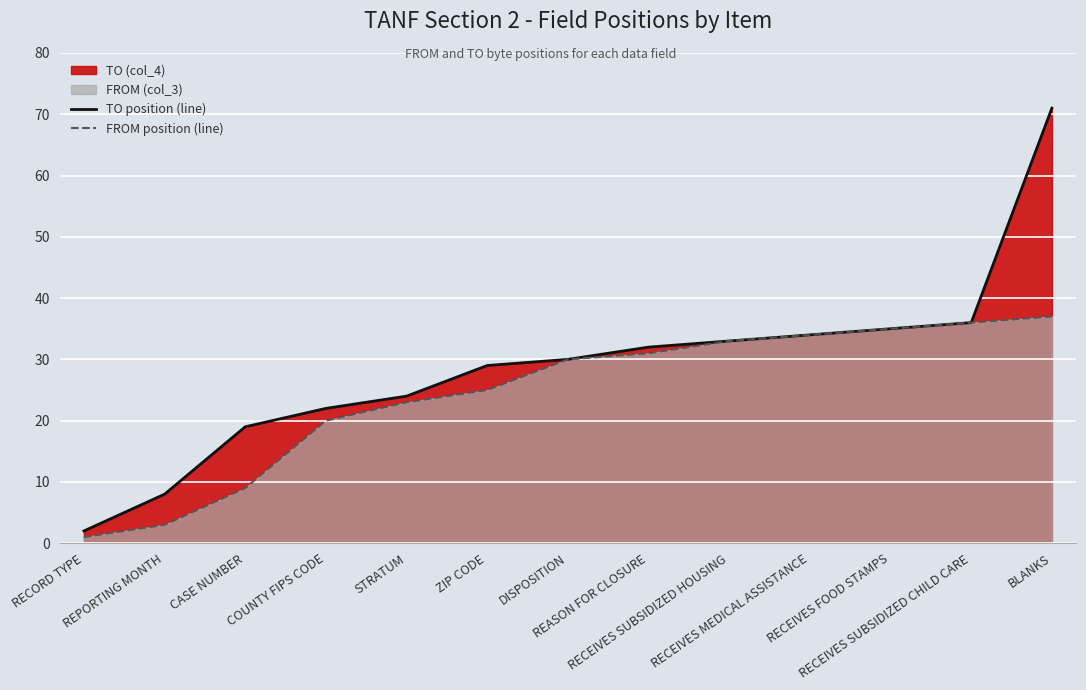

What is the value of the FROM position (line) point at the 4th from the left?

20